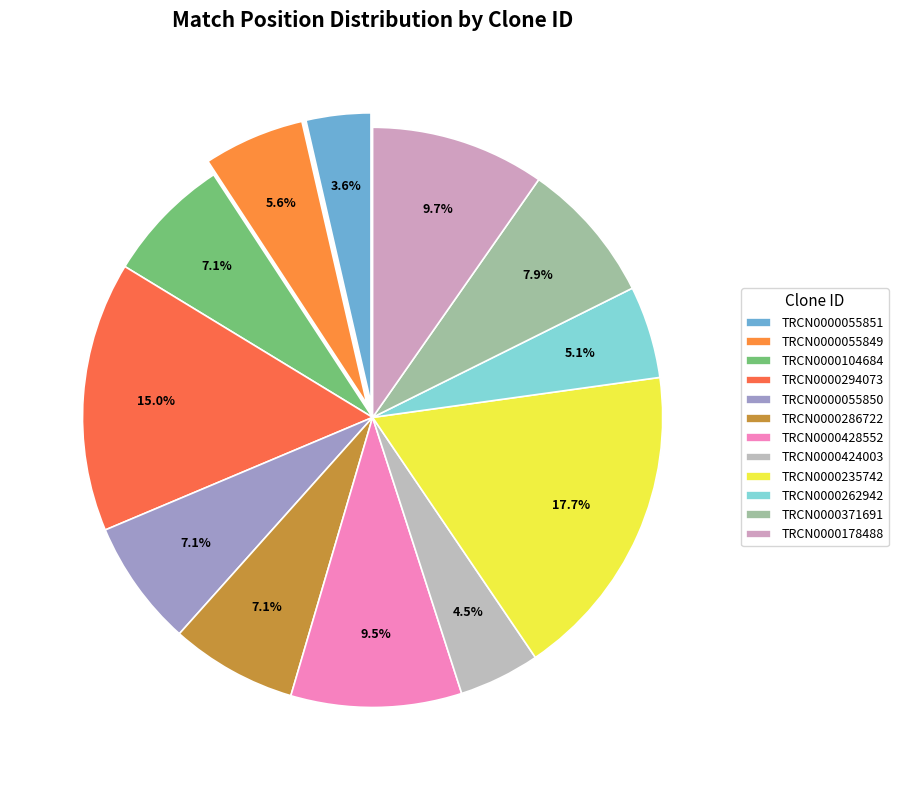

Which slice is the smallest?

TRCN0000055851